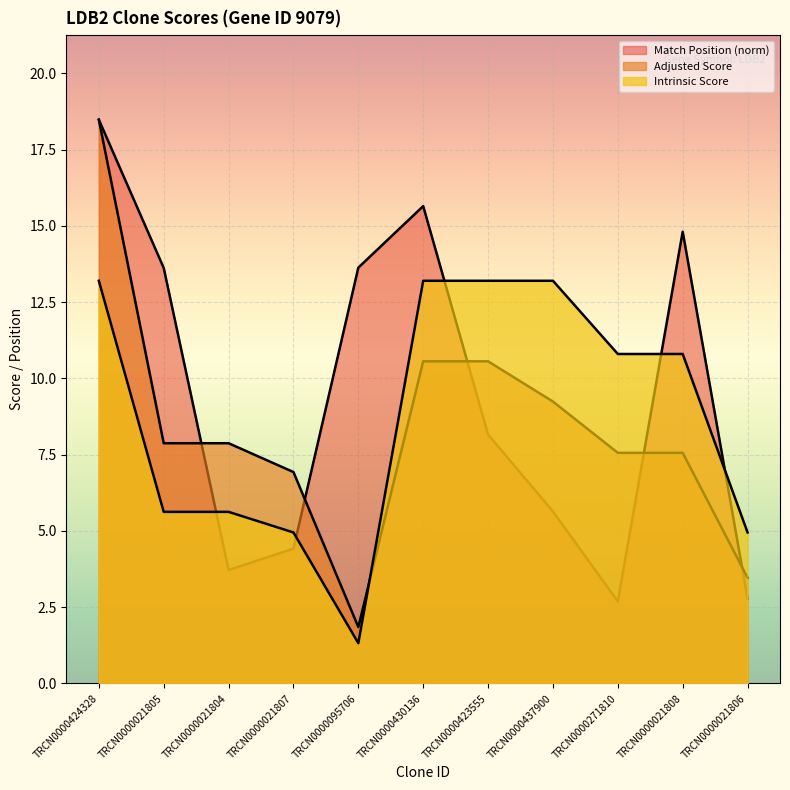

Between which two adjacent categories do Adjusted Score and Intrinsic Score first intersect?

TRCN0000095706 and TRCN0000430136